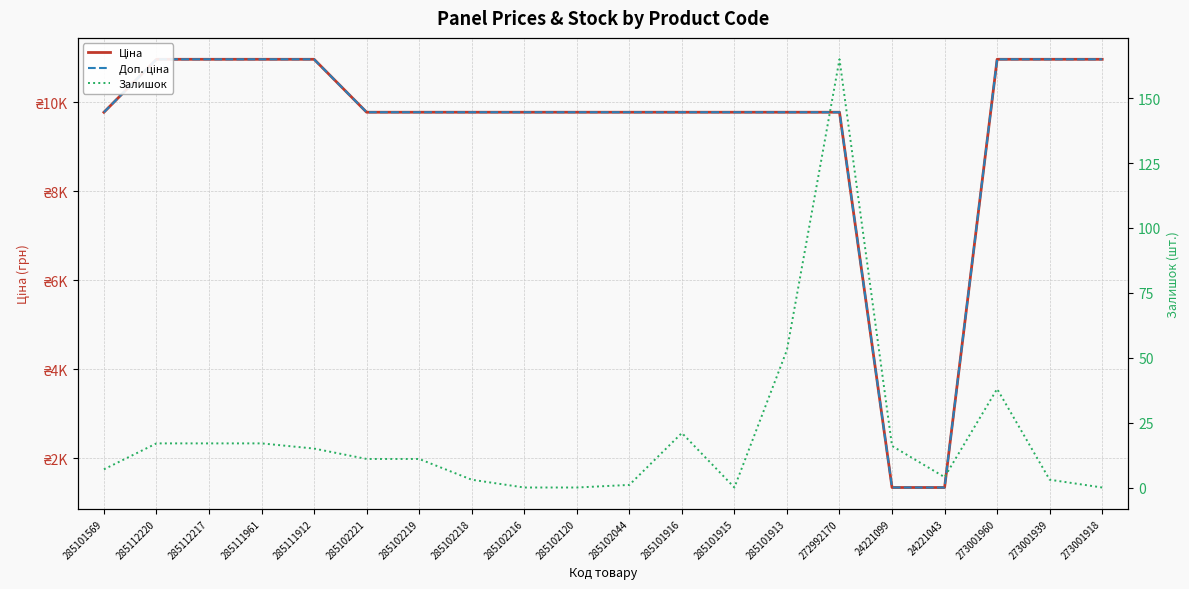

Rank the categories by Доп. ціна value from highest to lowest.

285112220, 285112217, 285111961, 285111912, 273001960, 273001939, 273001918, 285101569, 285102221, 285102219, 285102218, 285102216, 285102120, 285102044, 285101916, 285101915, 285101913, 272992170, 24221099, 24221043